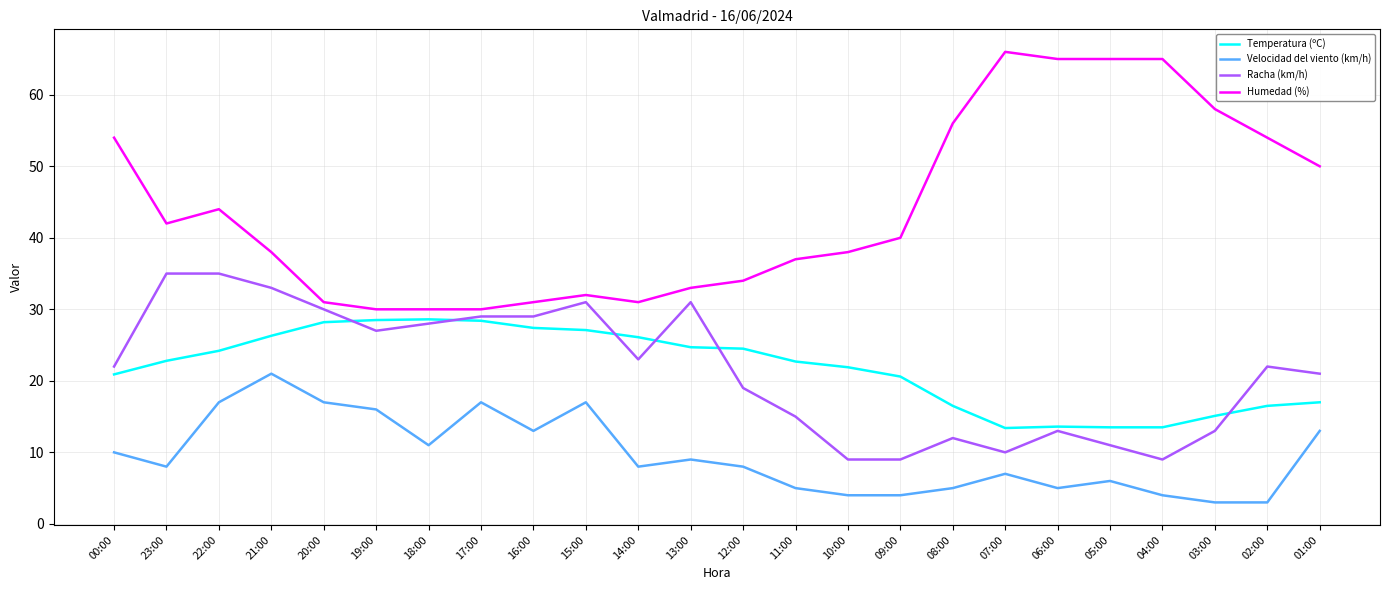

Which series has the largest total across all categories?

Humedad (%)